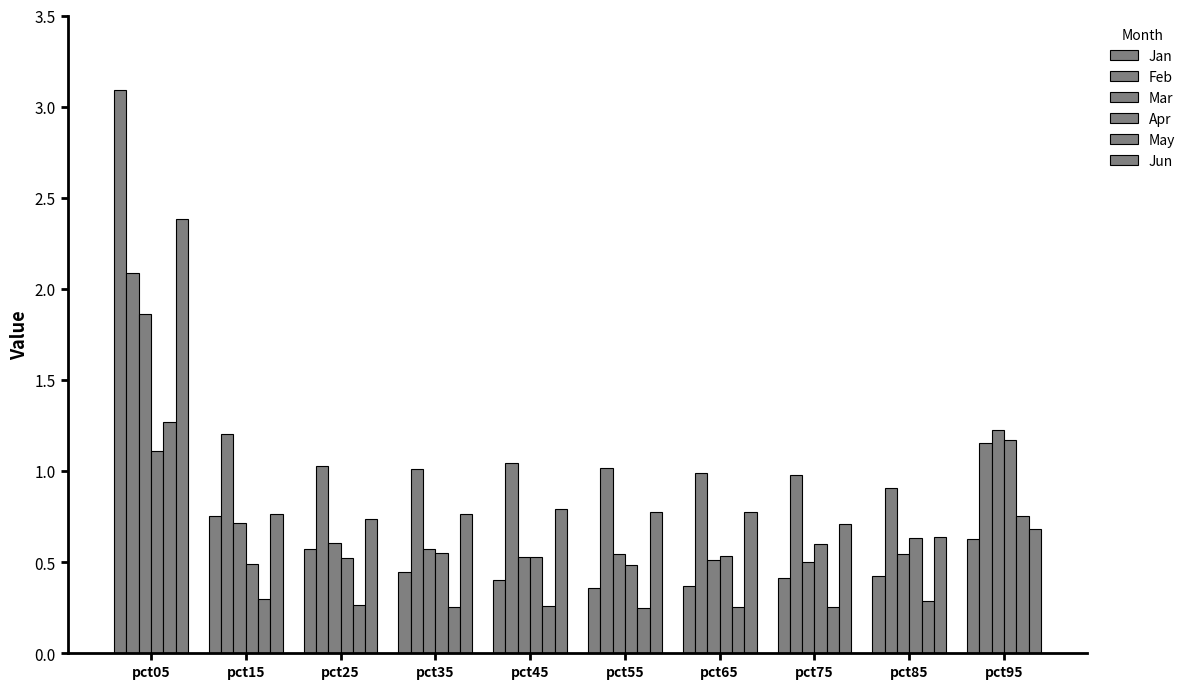

How many categories are shown in the chart?

10